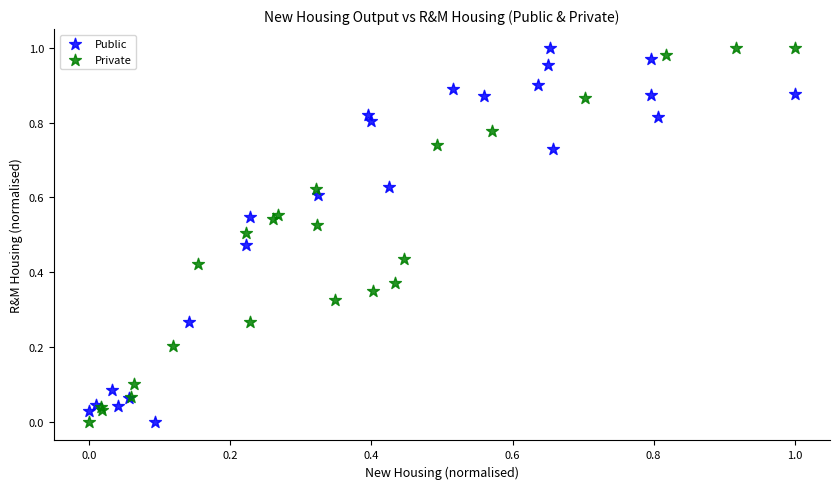

What are all the series names shown in the legend?

Public, Private